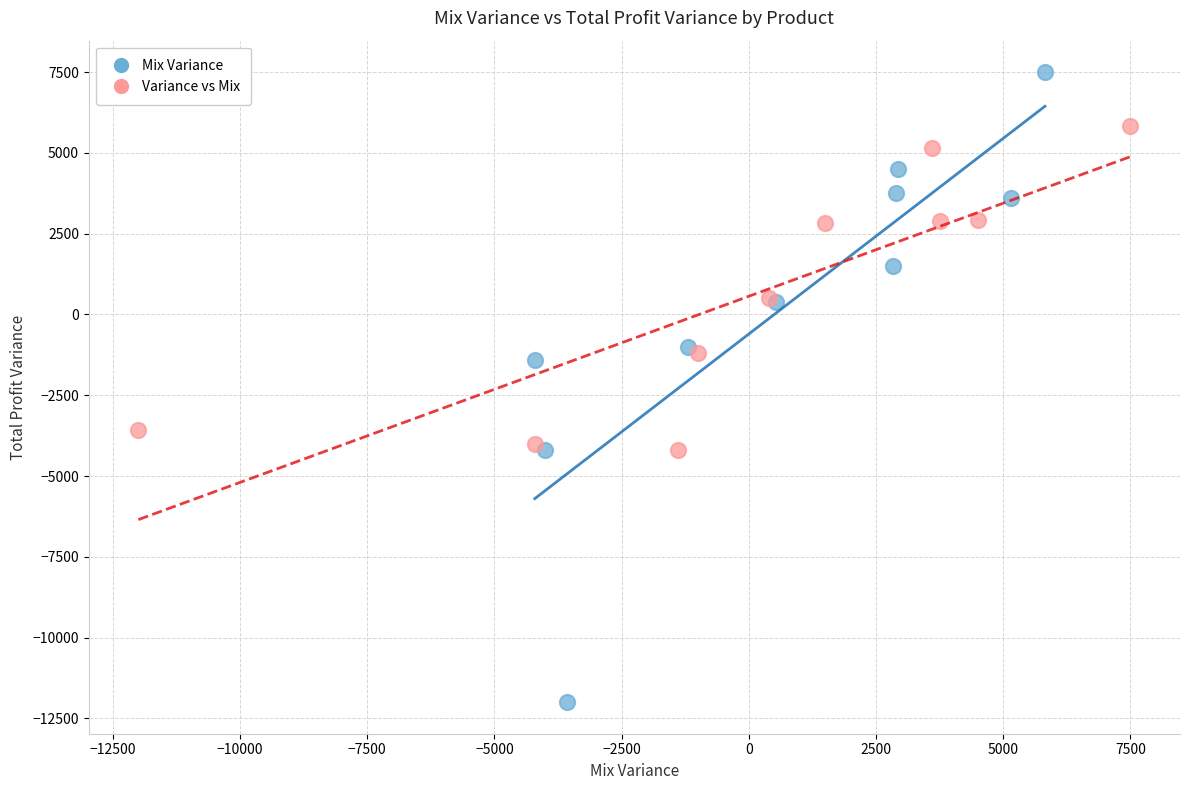

Which series has the widest spread of Y values?

Mix Variance